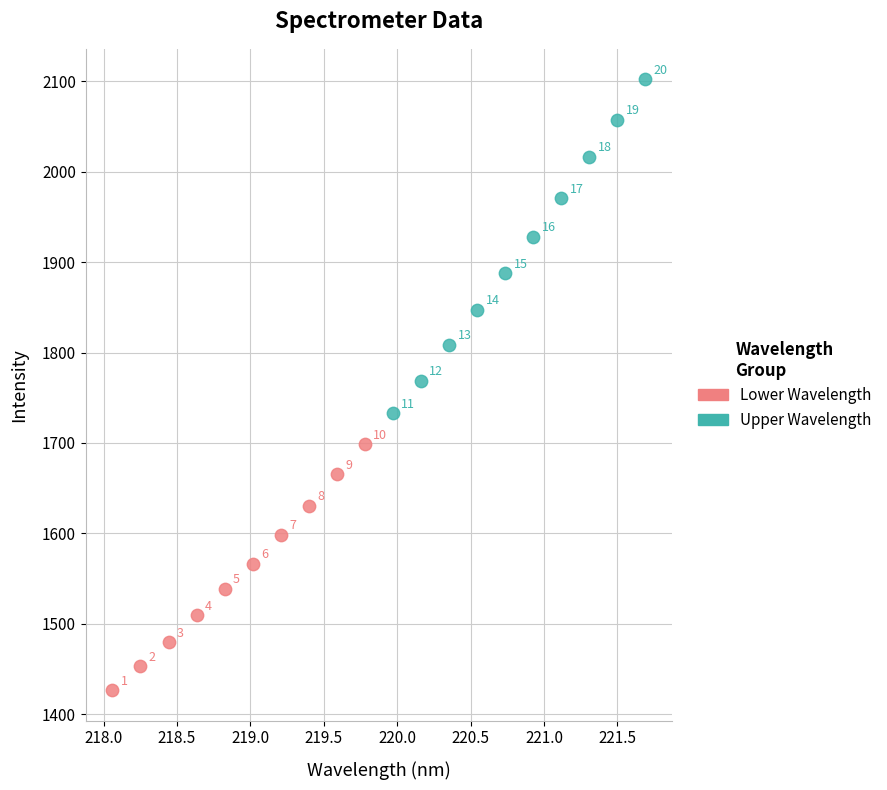

Which series reaches the minimum Y coordinate?

Lower Wavelength